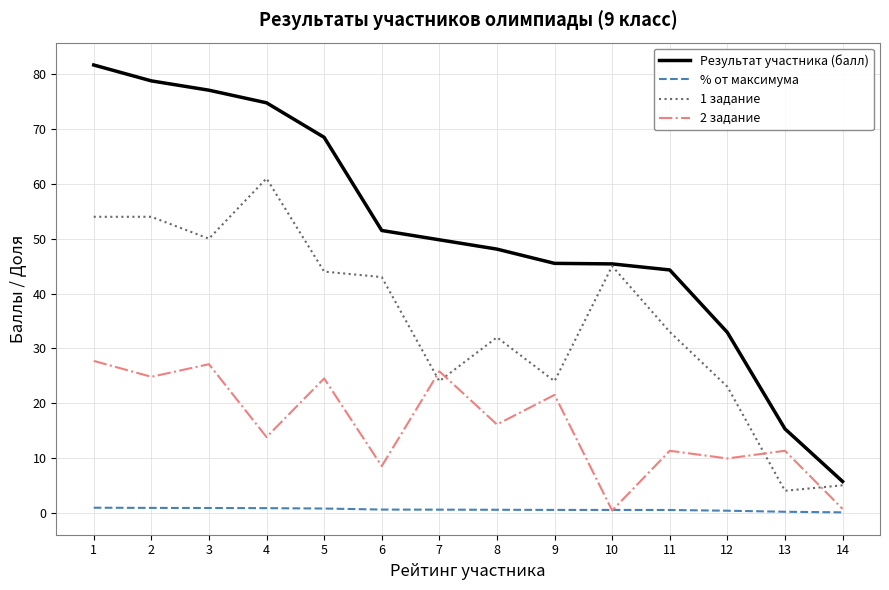

Which series changed the most between 1 and 8?

Результат участника (балл)